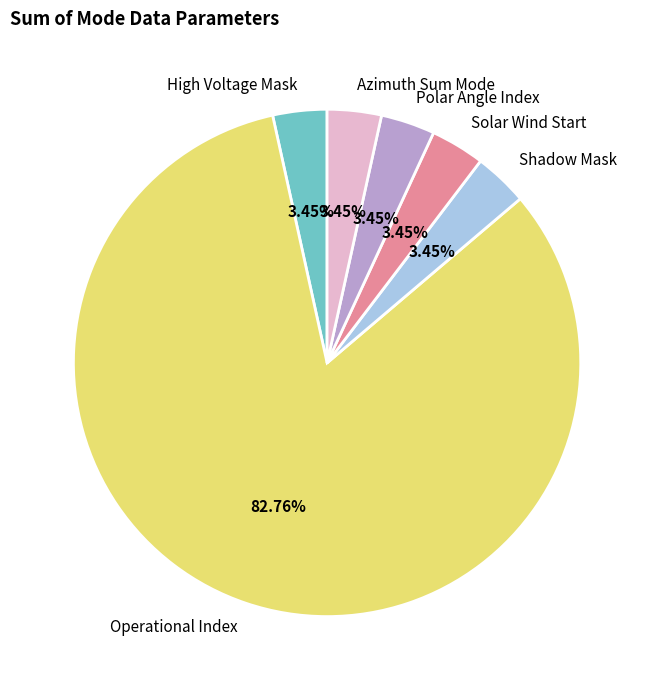

To the nearest percent, what is the average slice percentage?

17%